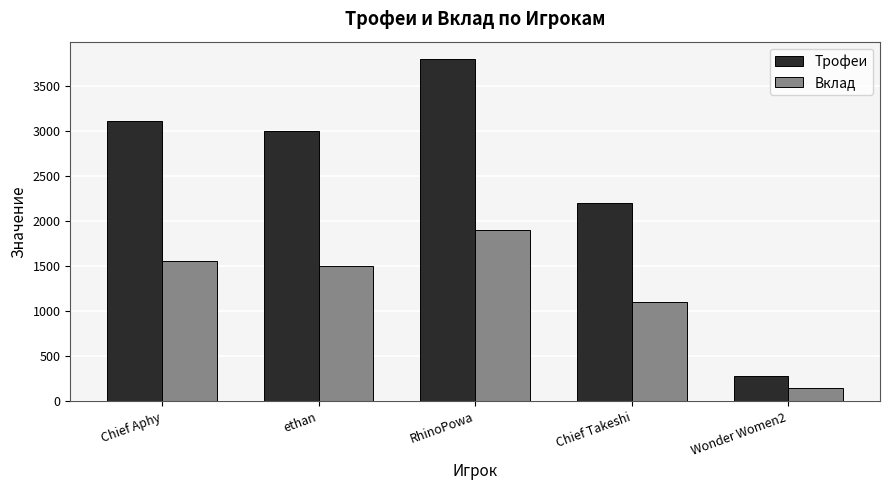

Are the bars grouped side by side (vs. stacked)?

Yes